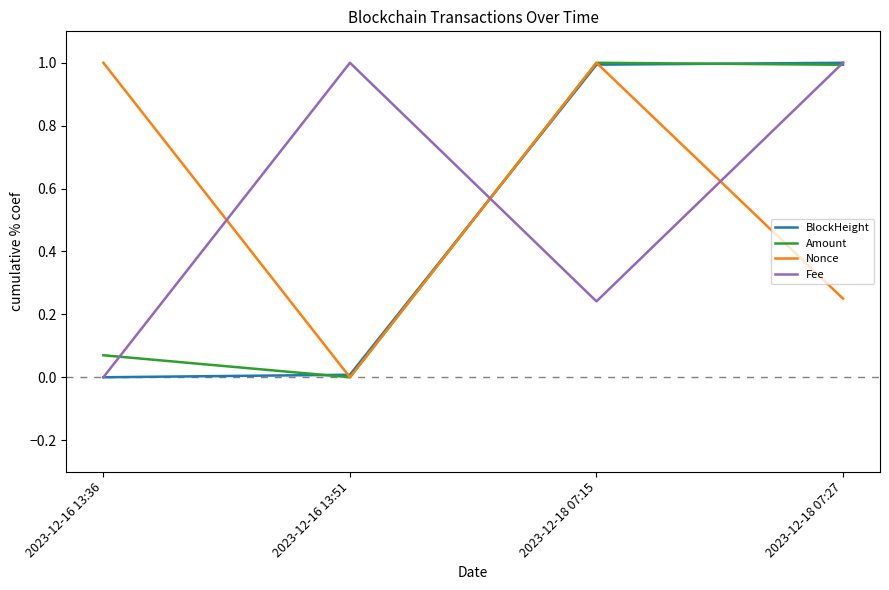

What is the average value of the Amount series?

0.5